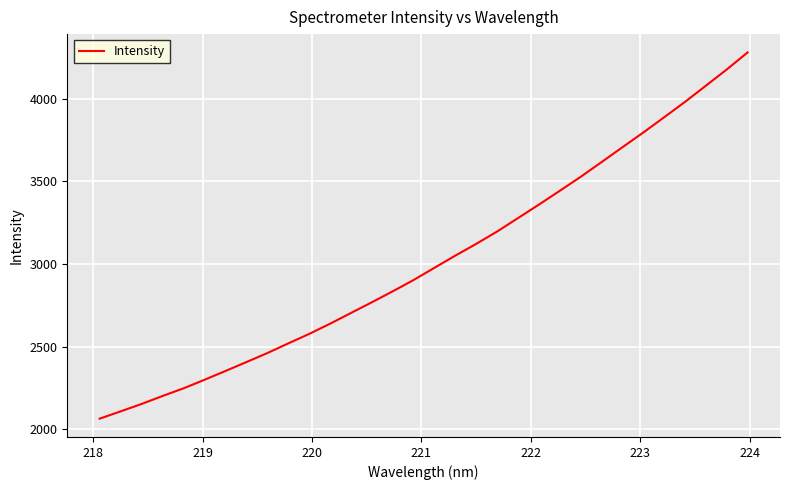

What is the smallest value displayed?

2064.4